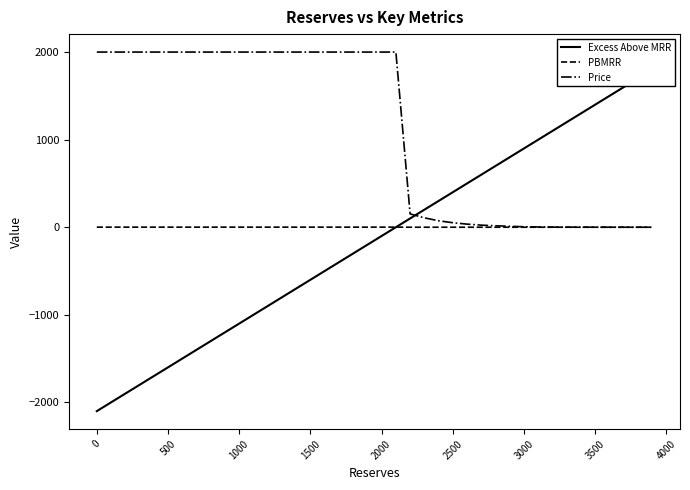

How many negative values does the Excess Above MRR series have?

21